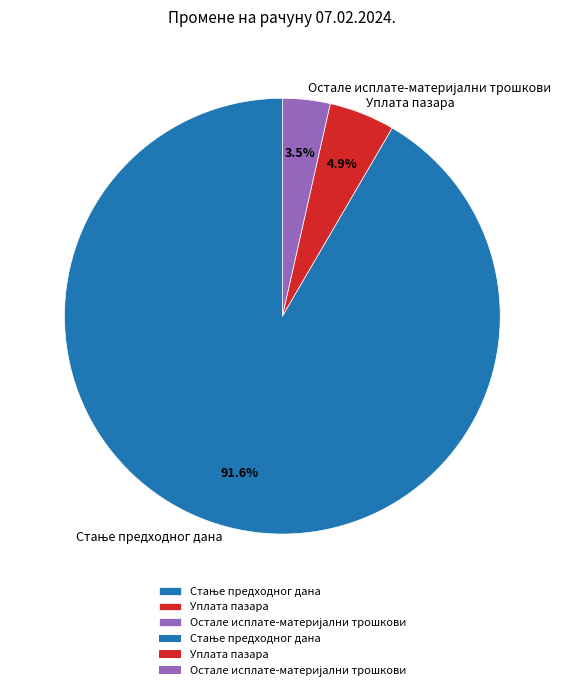

Is there any slice that represents more than half of the pie?

Yes